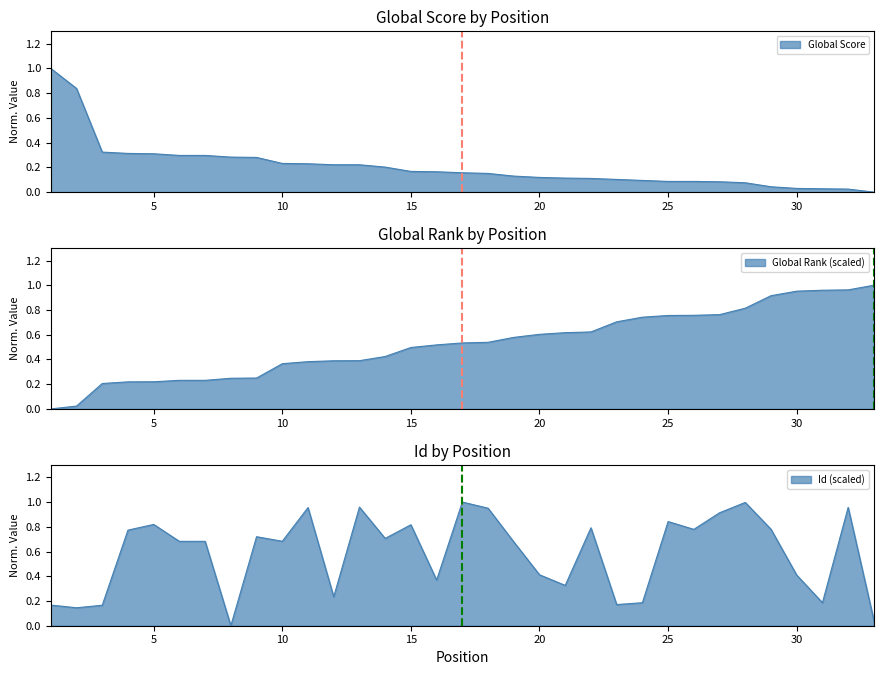

At which label does Global Rank (scaled) reach its peak?

33